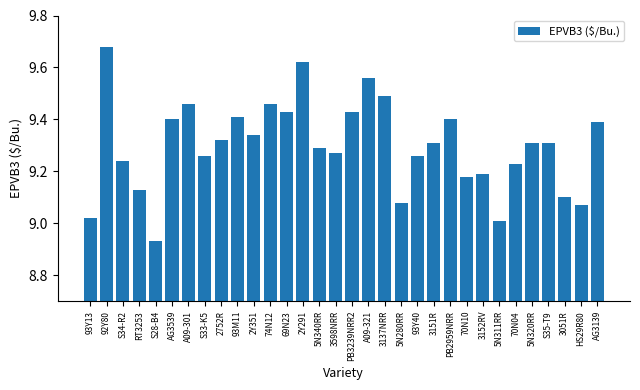

At which label does the data first exceed 9?

93Y13